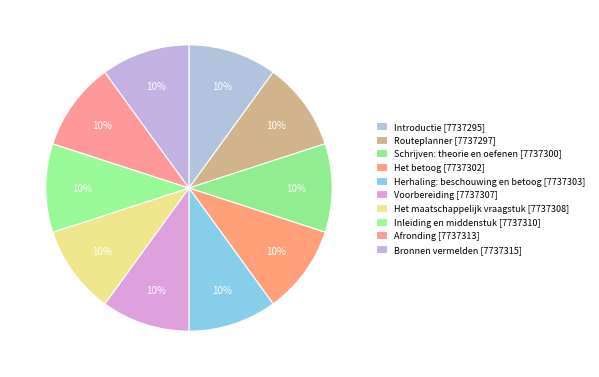

How many segments does this pie chart have?

10